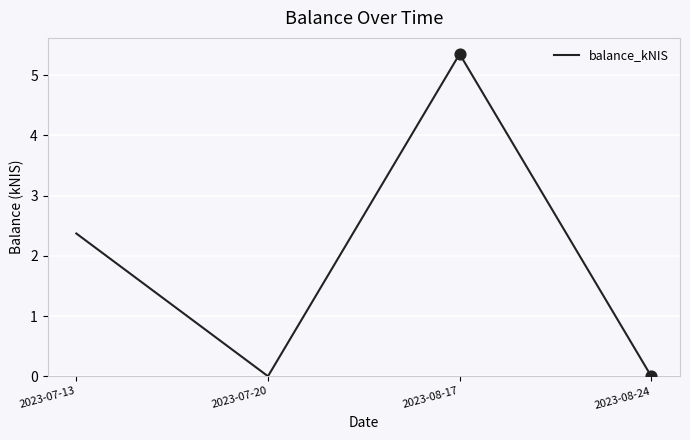

What is the change in value from 2023-07-13 to 2023-08-24?

-2.4